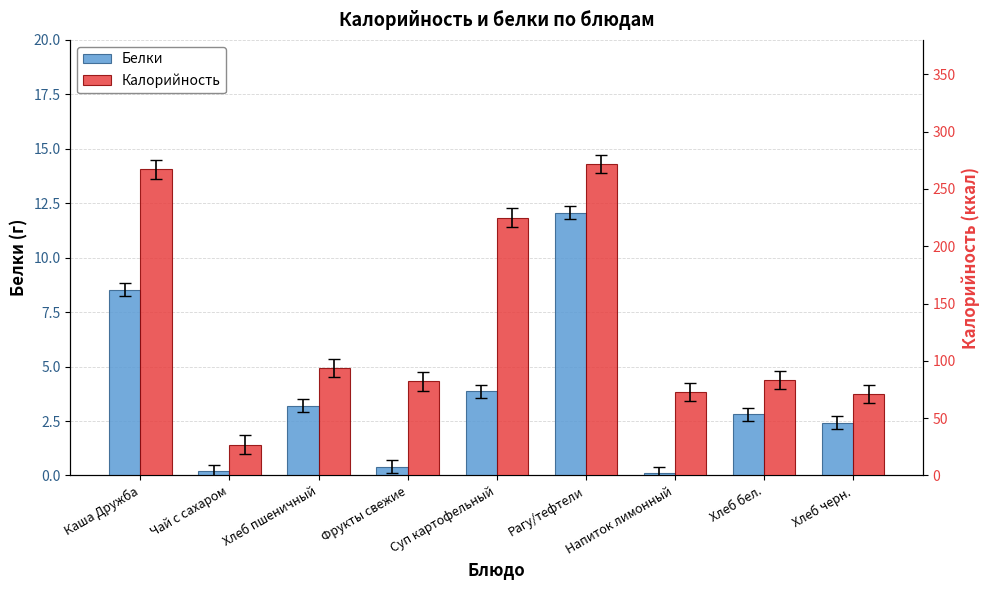

Reading left to right, what are all the values shown in this chart?

Белки: 8.5	0.2	3.2	0.4	3.9	12.1	0.1	2.8	2.4
Калорийность: 267.0	27.0	94.0	82.0	225.0	272.0	73.0	83.0	71.0